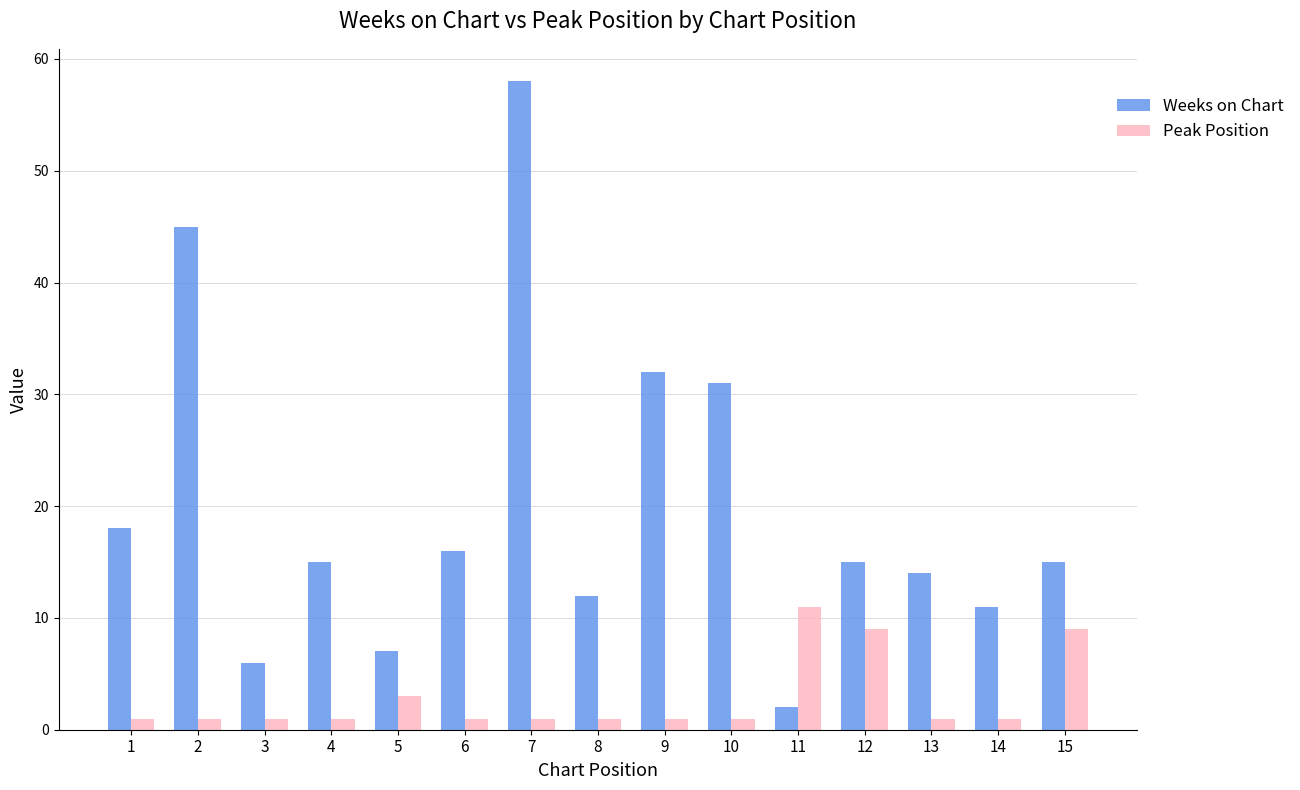

What is the value of the Peak Position bar at the 3rd from the left?

1